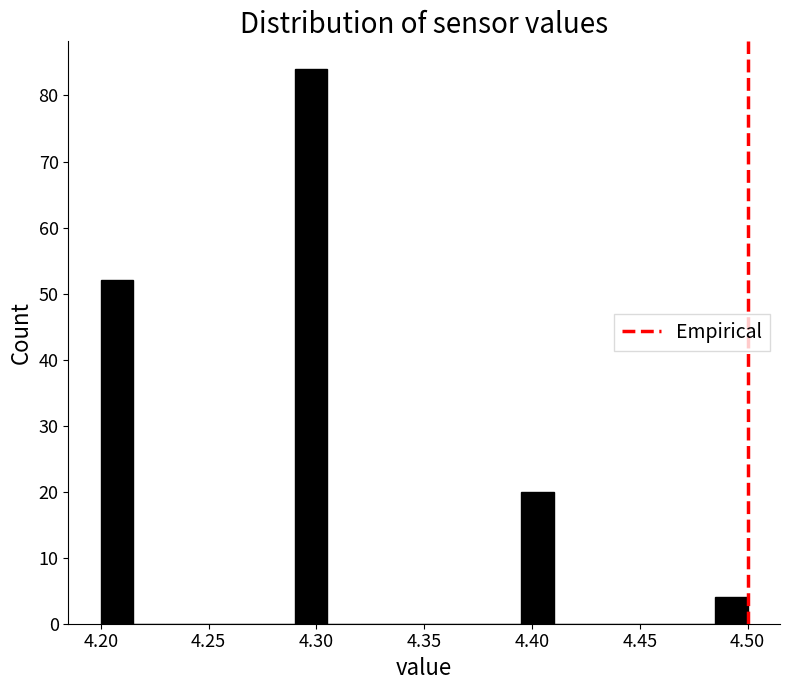

Around what value on the x-axis is the tallest bar? Give the approximate position of its centre, as read against the axis.

4.300